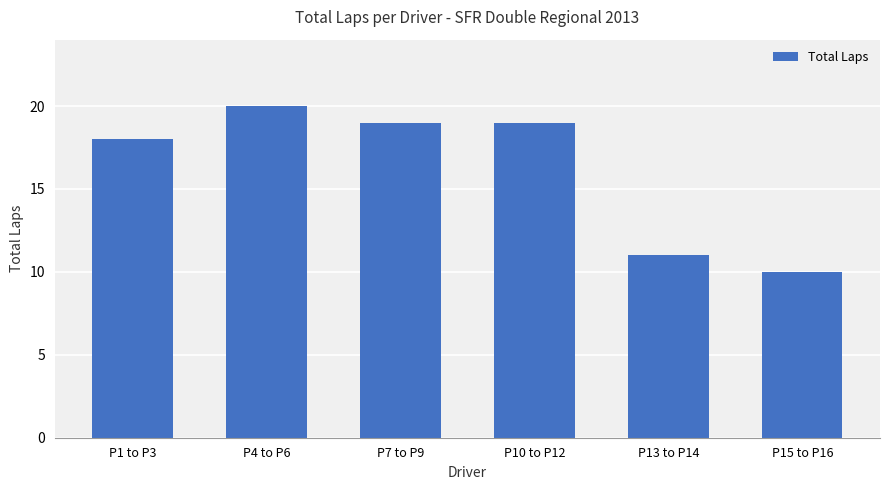

The value at P1 to P3 is 18. True or false?

True